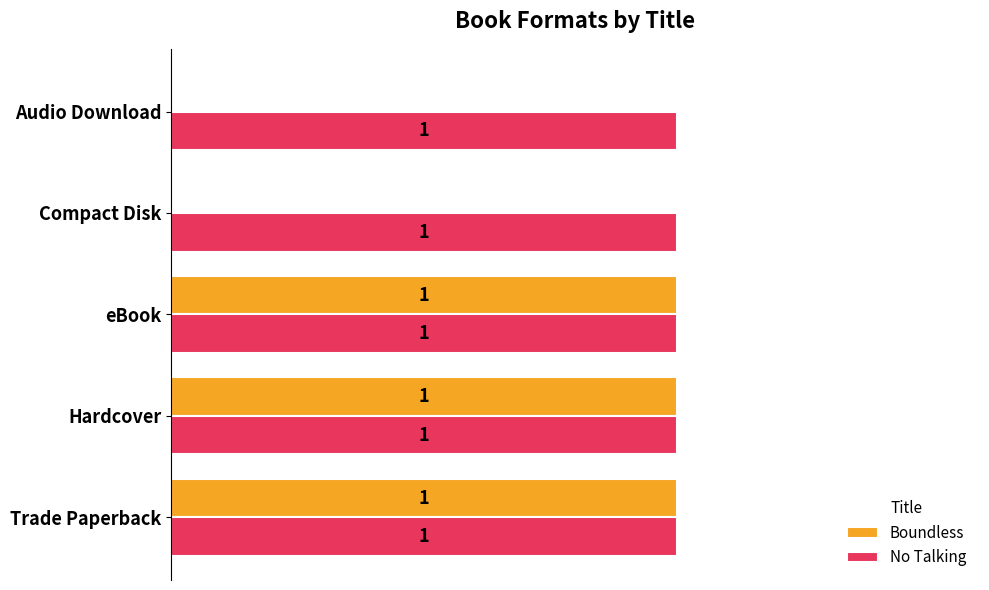

Which series changed the most between Hardcover and Audio Download?

Boundless